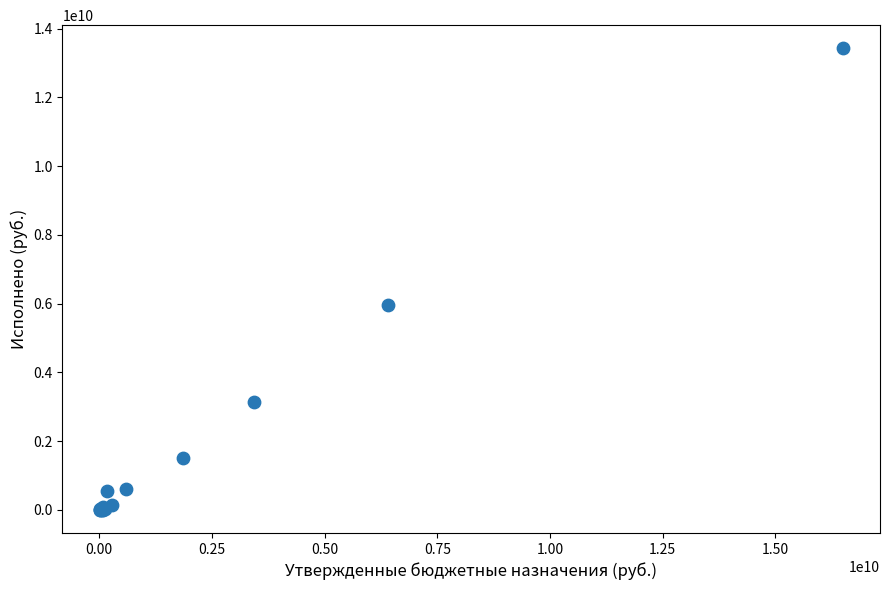

What Y value in the scatter plot is closest to 6716101777?

5973009896.3